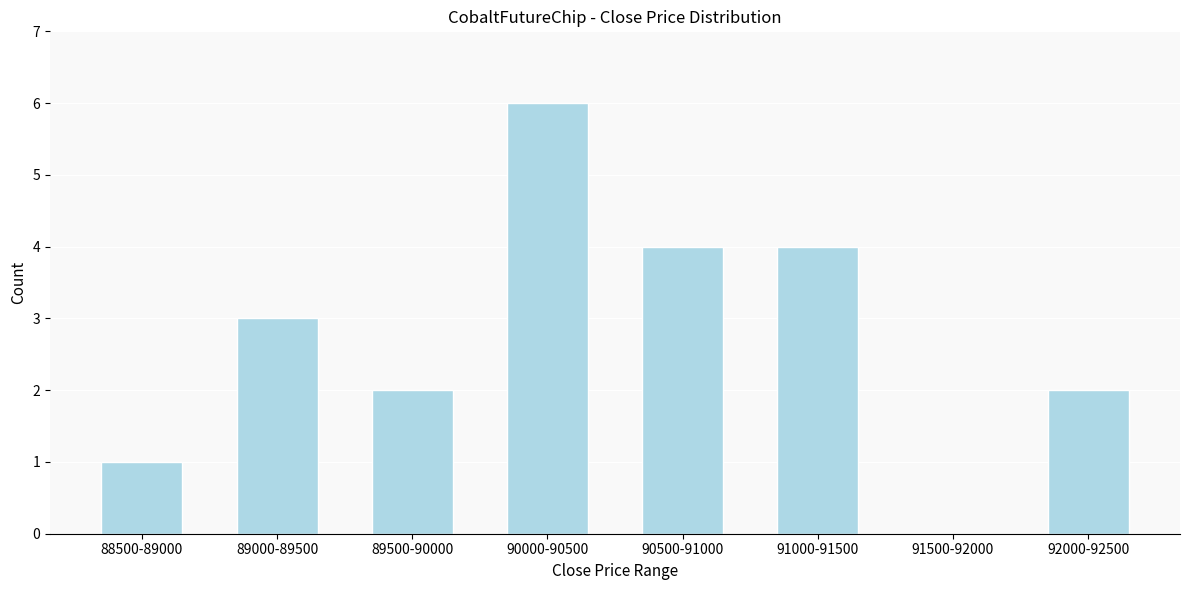

Reading left to right, list all the values displayed in this chart.

88500-89000=1	89000-89500=3	89500-90000=2	90000-90500=6	90500-91000=4	91000-91500=4	91500-92000=0	92000-92500=2